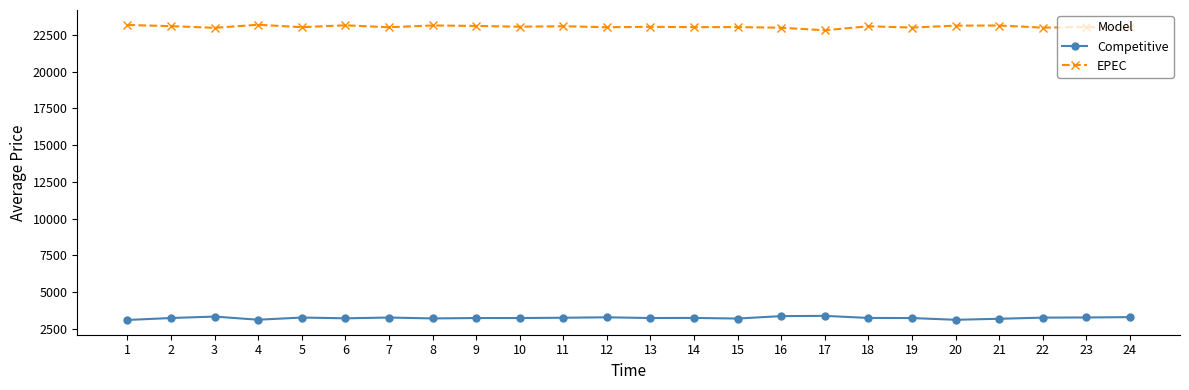

How many distinct data groups are displayed?

2